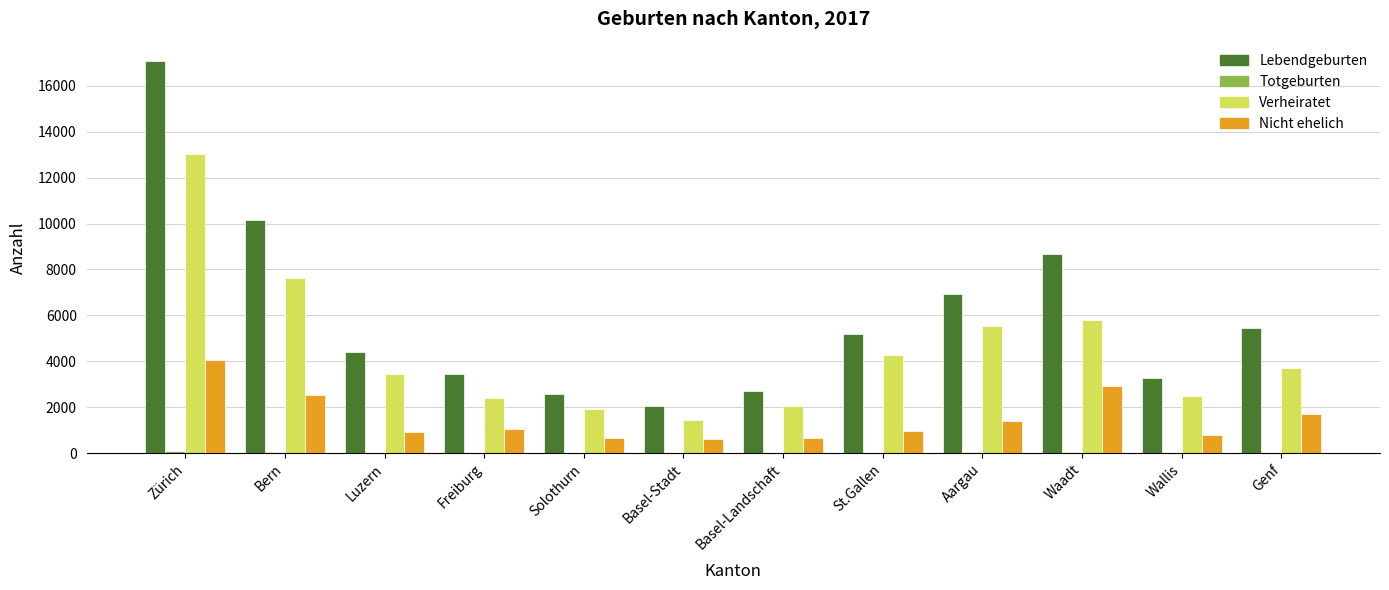

How many groups of bars are there?

12